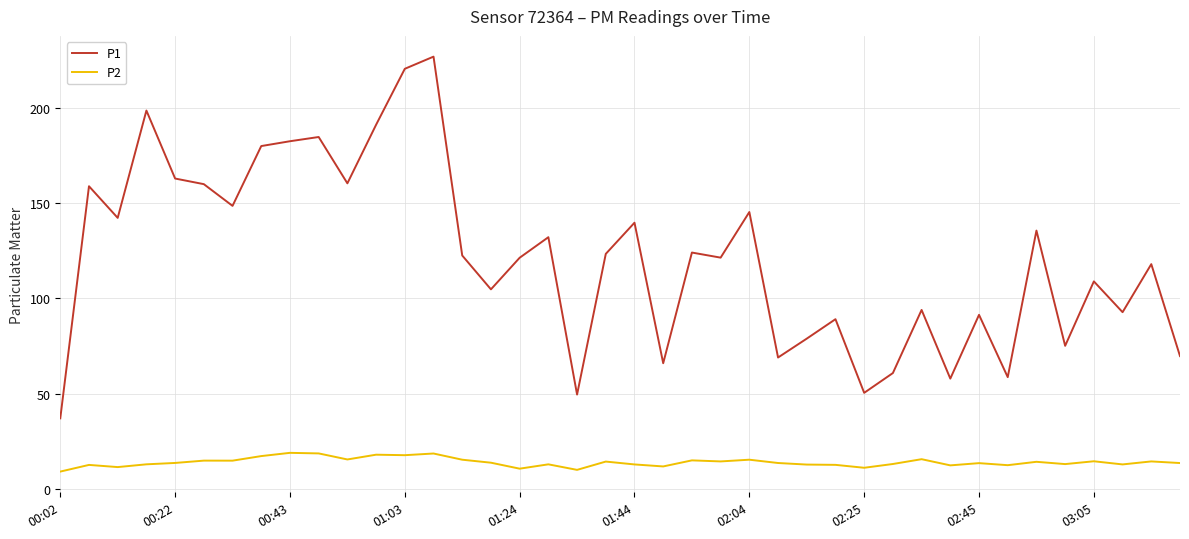

True or false: P2 and P1 intersect in this chart.

False